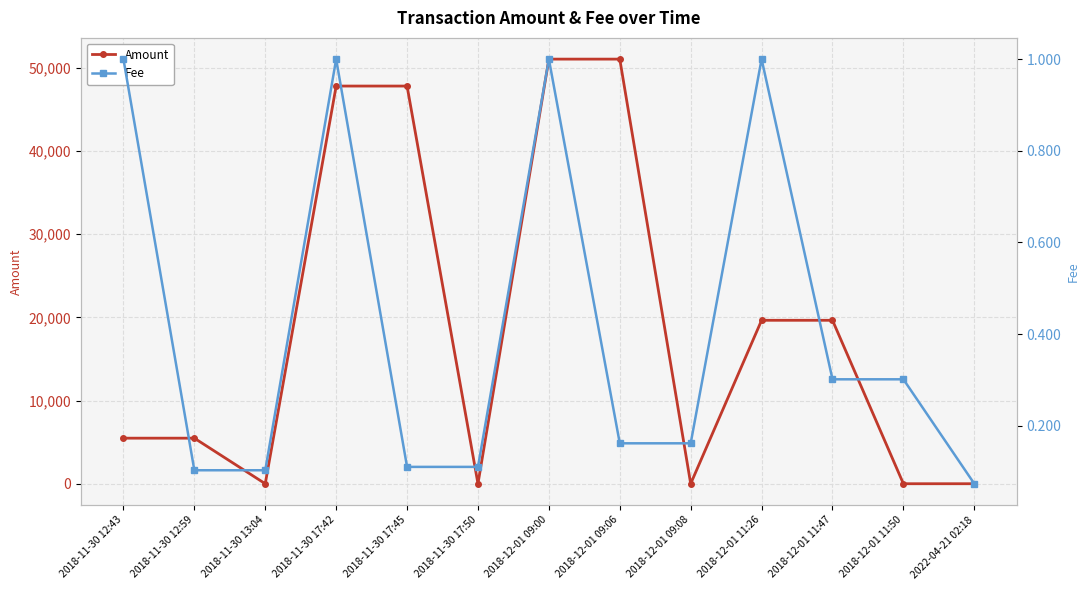

What is the total value across all series at 2018-11-30 12:43?

5475.8